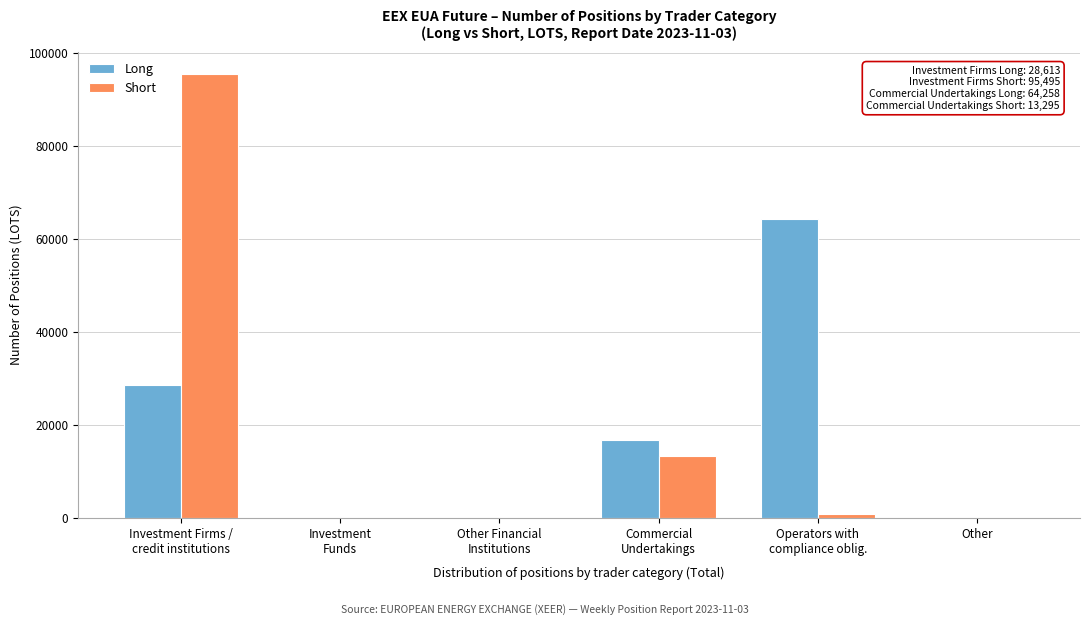

What is the highest value of the Short series?

95495